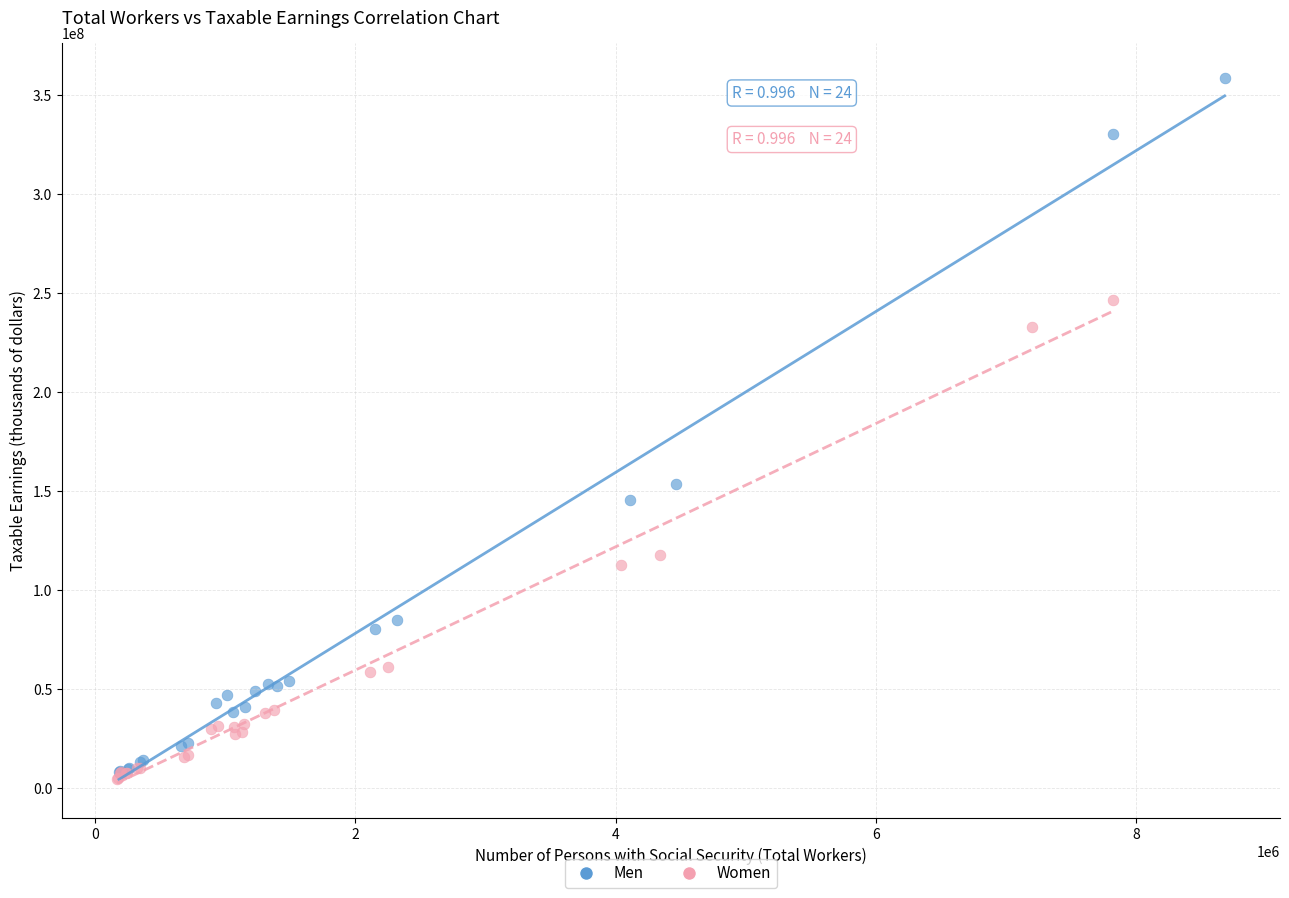

Which series has the widest spread of Y values?

Men